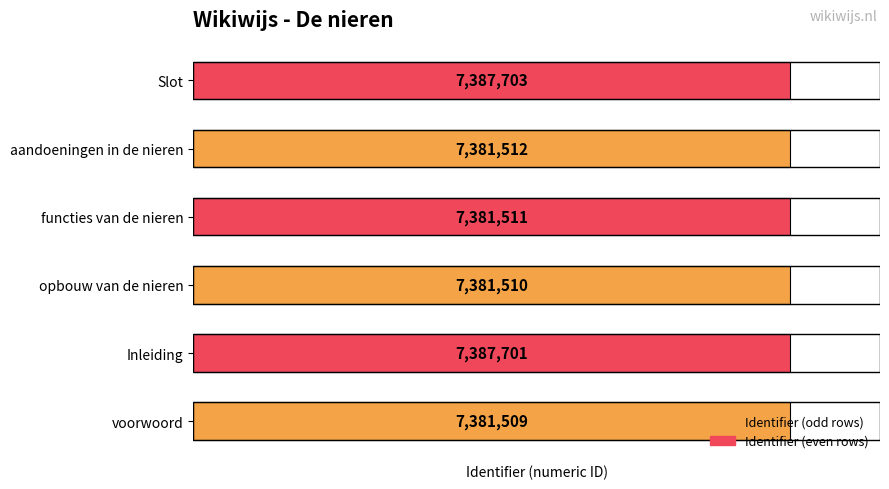

Is it true that the value at voorwoord is 3512429?

False